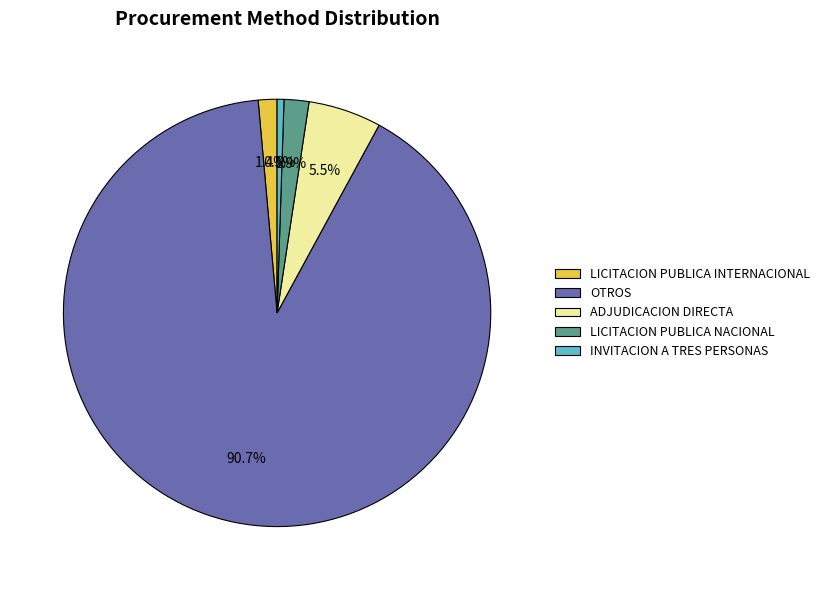

Is the sum of LICITACION PUBLICA NACIONAL and INVITACION A TRES PERSONAS greater than half?

No